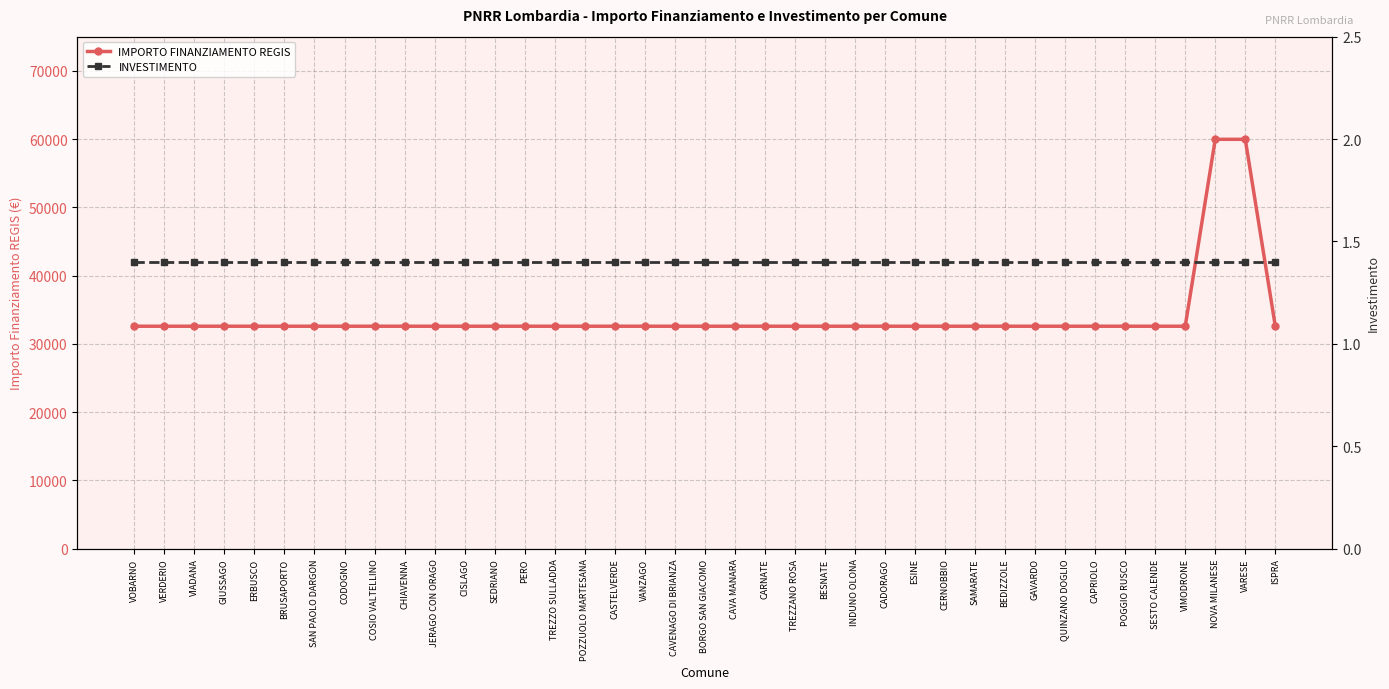

Is it true that IMPORTO FINANZIAMENTO REGIS equals 59966.0 at VARESE?

True